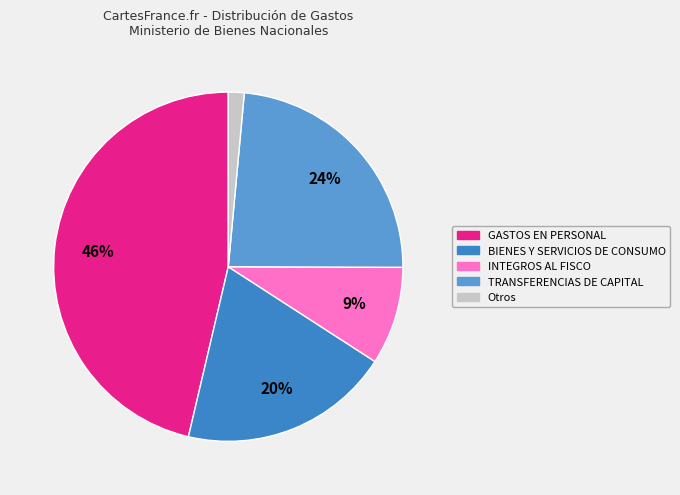

To the nearest percent, what is the difference between the largest and smallest slice percentages?

45%